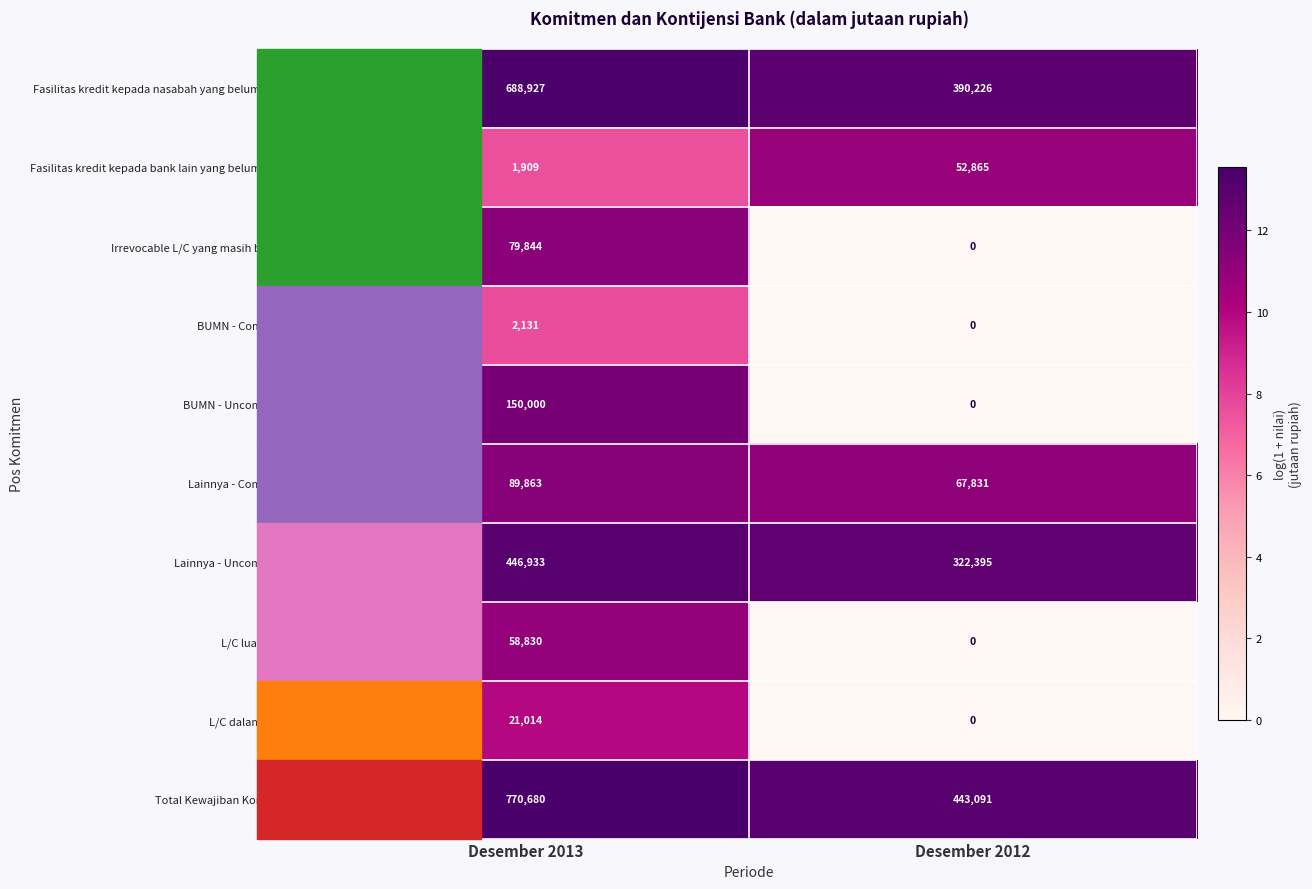

List the series in order of their peak value, lowest first.

BUMN - Committed, L/C dalam negeri, Fasilitas kredit kepada bank lain yang belum ditarik, L/C luar negeri, Irrevocable L/C yang masih berjalan, Lainnya - Committed, BUMN - Uncommitted, Lainnya - Uncommitted, Fasilitas kredit kepada nasabah yang belum ditarik, Total Kewajiban Komitmen